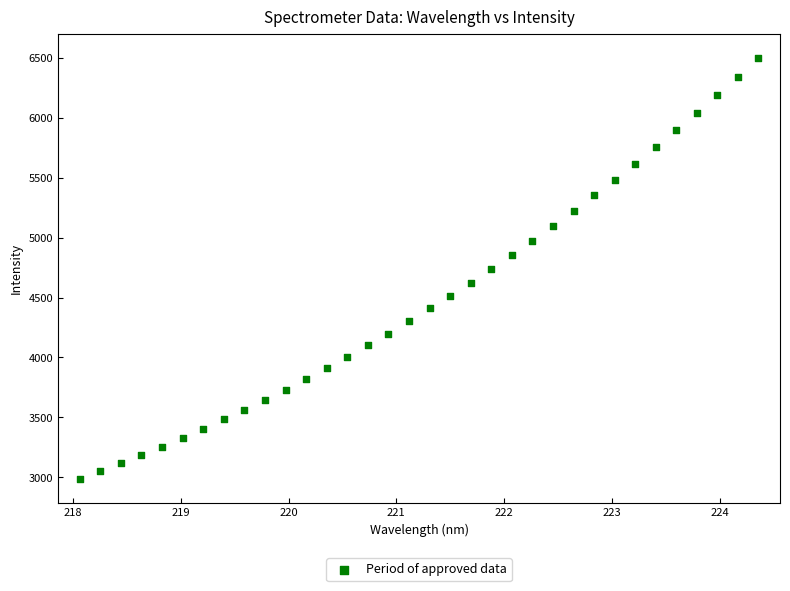

What is the range of X values (max minus min)?

6.3